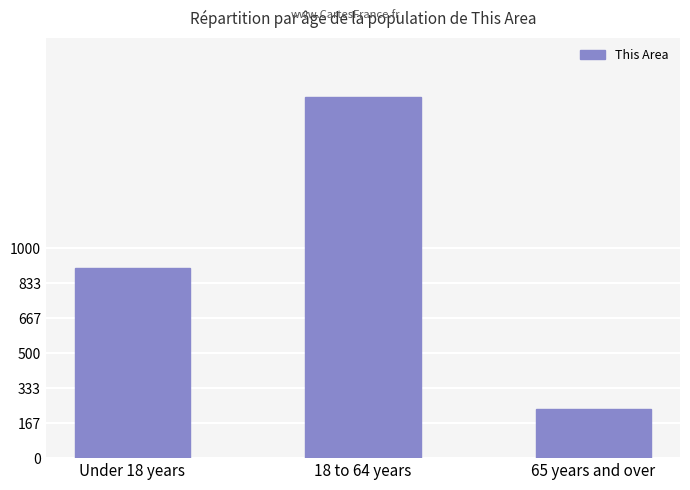

What is the average value?

952